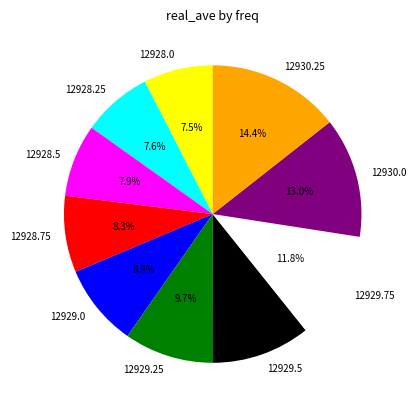

To the nearest percent, what portion does 12930.25 represent?

14%